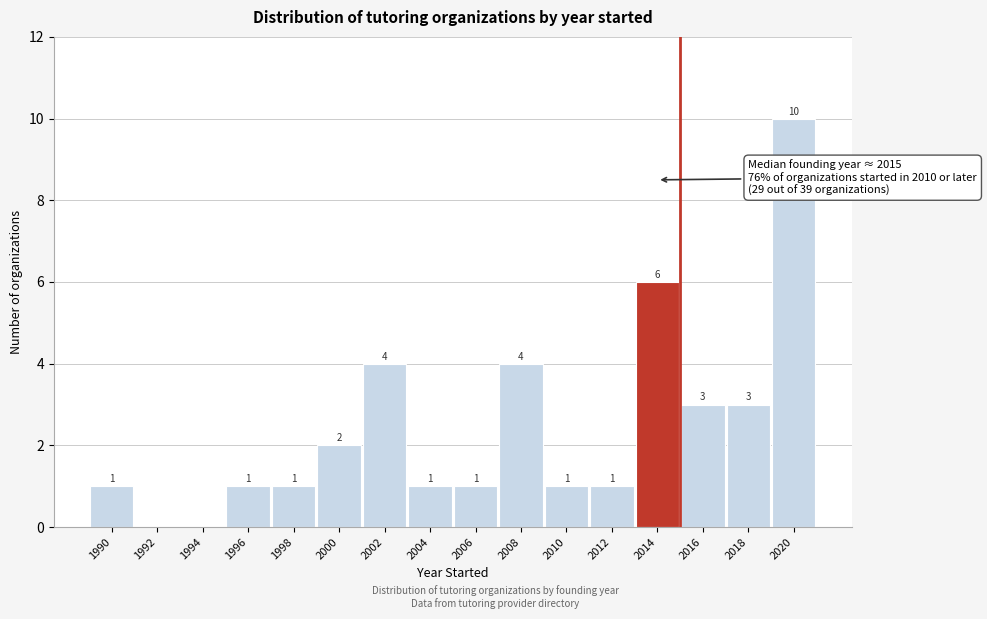

Reading left to right, what are all the values shown in this chart?

1990=1	1992=0	1994=0	1996=1	1998=1	2000=2	2002=4	2004=1	2006=1	2008=4	2010=1	2012=1	2014=6	2016=3	2018=3	2020=10